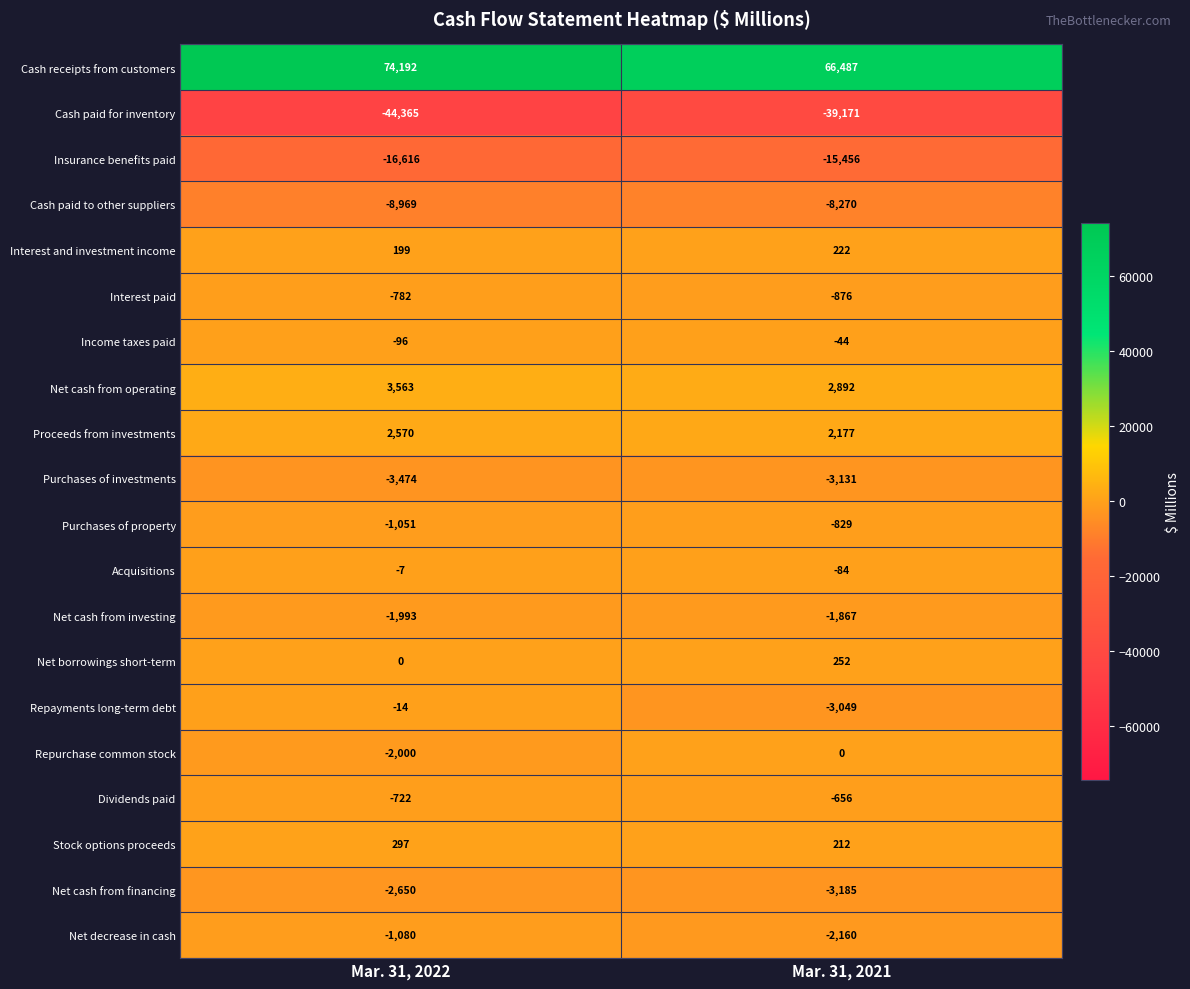

Rank the series by their maximum value, from highest to lowest.

Cash receipts from customers, Net cash from operating, Proceeds from investments, Stock options proceeds, Net borrowings short-term, Interest and investment income, Repurchase common stock, Acquisitions, Repayments long-term debt, Income taxes paid, Dividends paid, Interest paid, Purchases of property, Net decrease in cash, Net cash from investing, Net cash from financing, Purchases of investments, Cash paid to other suppliers, Insurance benefits paid, Cash paid for inventory